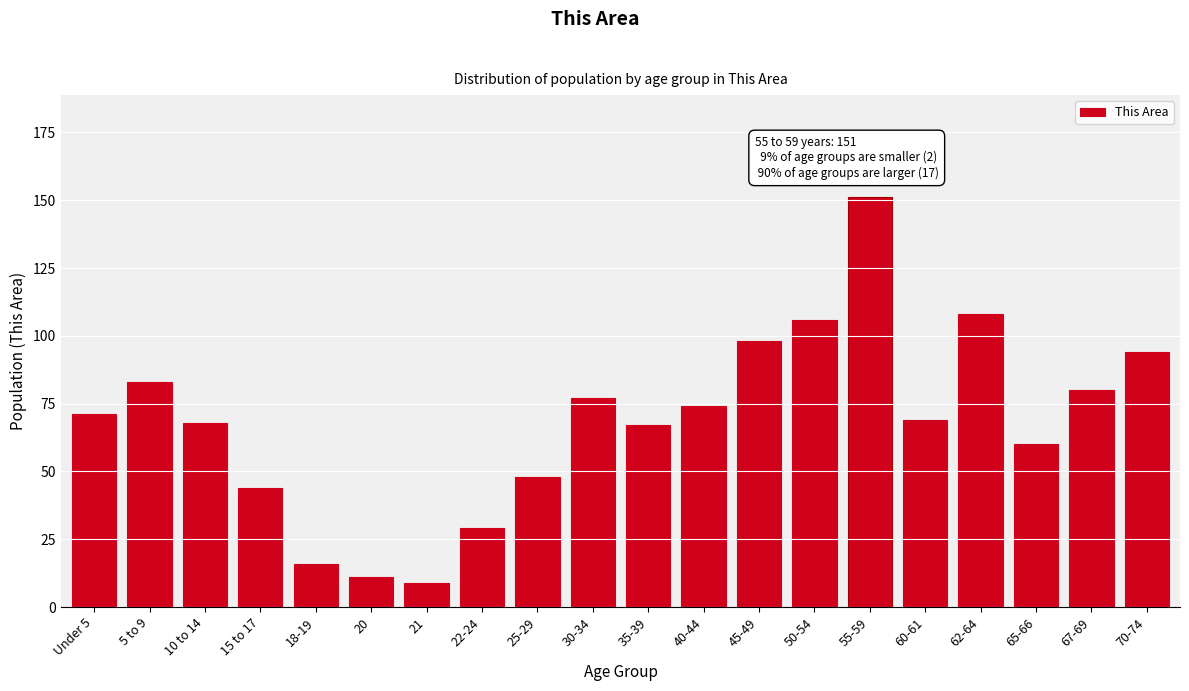

Reading left to right, list all the values displayed in this chart.

Under 5=71	5 to 9=83	10 to 14=68	15 to 17=44	18-19=16	20=11	21=9	22-24=29	25-29=48	30-34=77	35-39=67	40-44=74	45-49=98	50-54=106	55-59=151	60-61=69	62-64=108	65-66=60	67-69=80	70-74=94